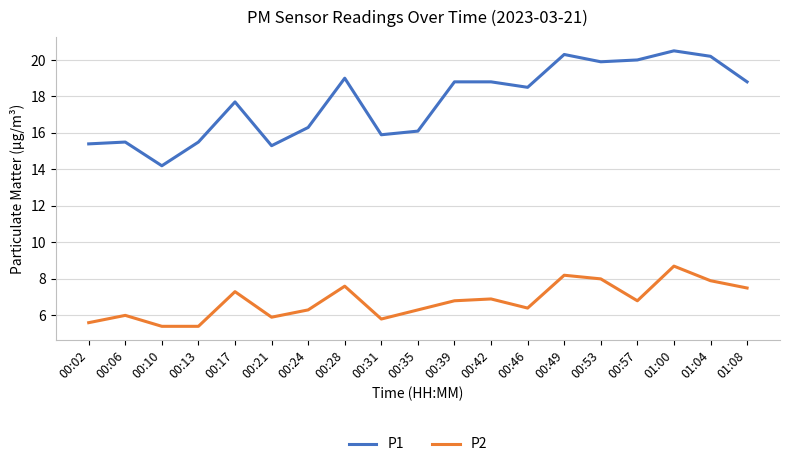

What is the greatest value displayed?

20.5